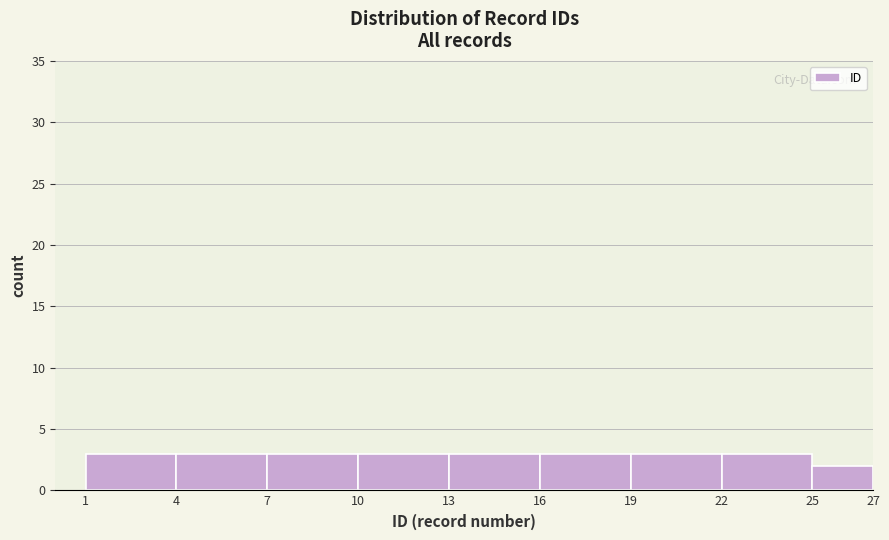

How tall is the bar that spans 1 to 4 on the x-axis? The values are not printed on the chart, so give them approximately, as read against the axis.

3